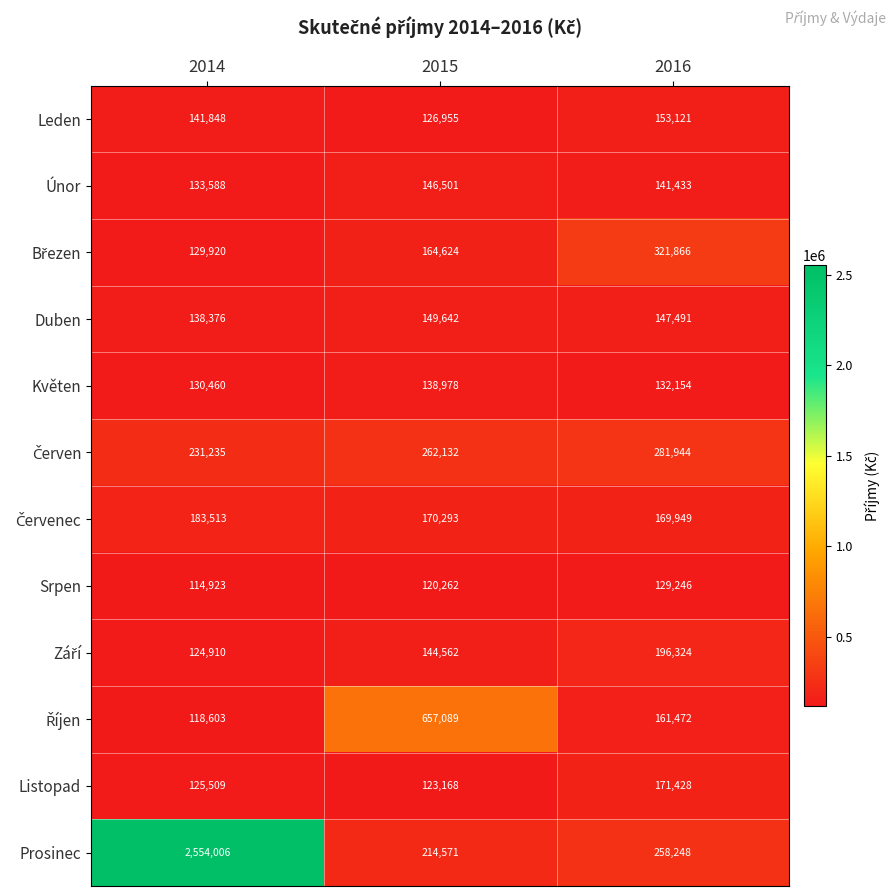

How many series are shown in this chart?

12